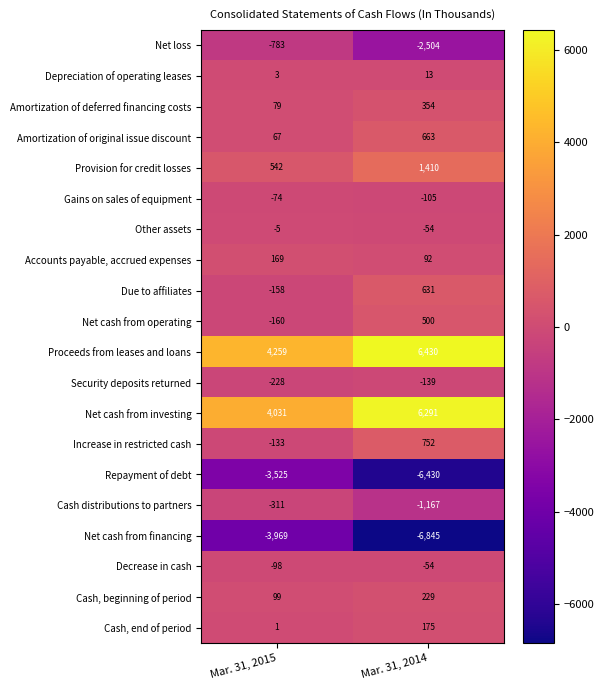

At which category is the sum across all series the highest?

Mar. 31, 2014